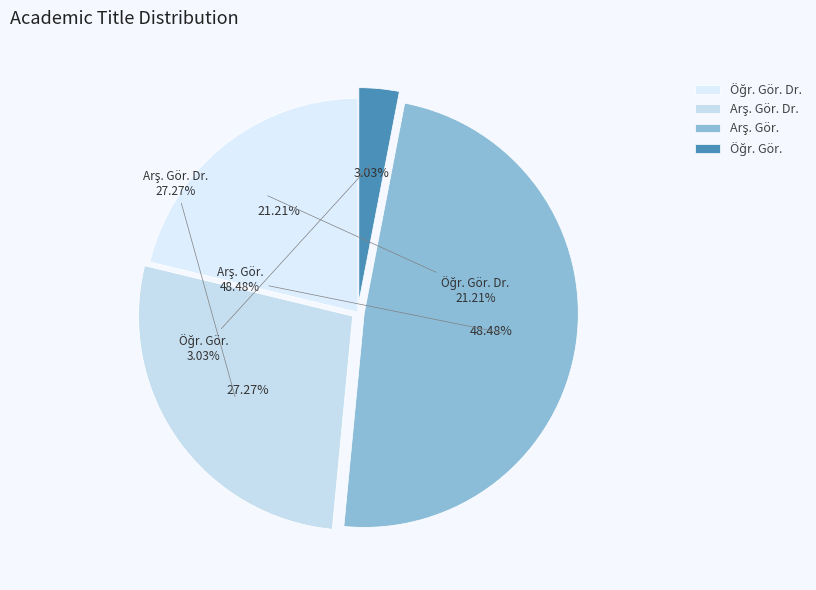

How many slices are in this pie chart?

4